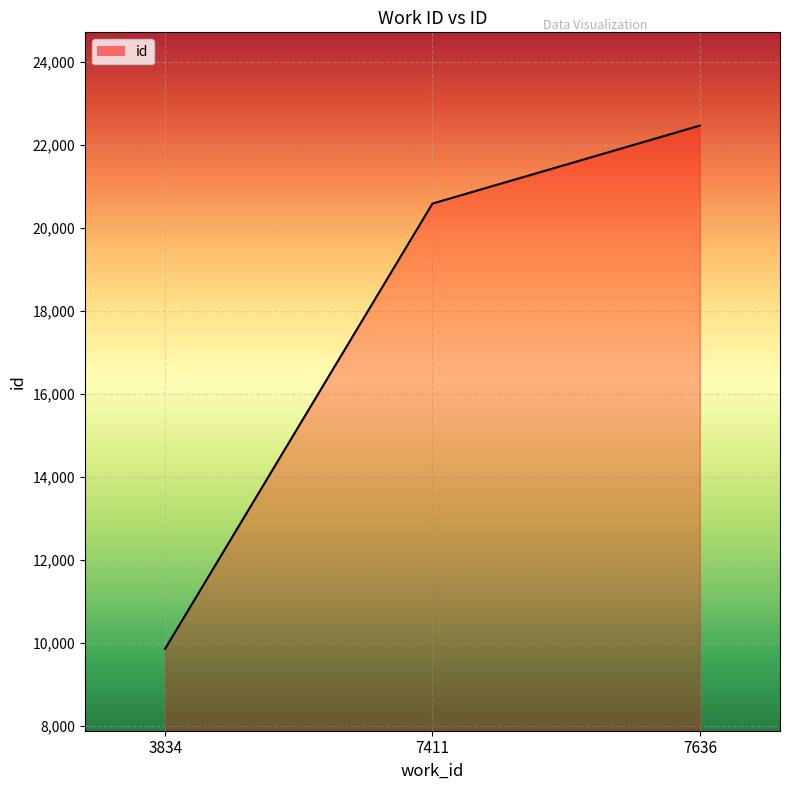

List the labels in order of value, largest first.

7636, 7411, 3834